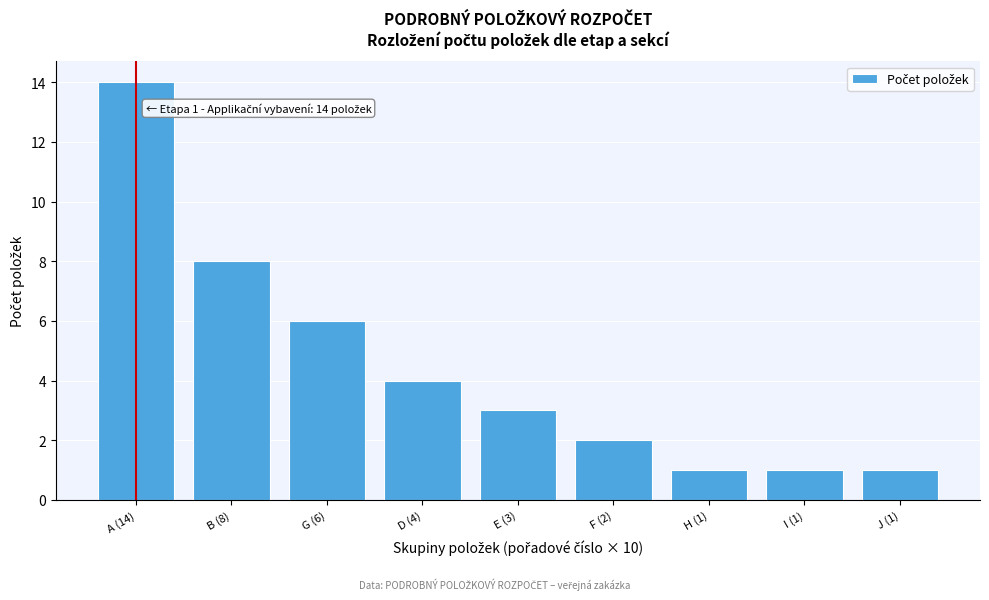

Reading left to right, what are all the values shown in this chart?

A (14)=14	B (8)=8	G (6)=6	D (4)=4	E (3)=3	F (2)=2	H (1)=1	I (1)=1	J (1)=1